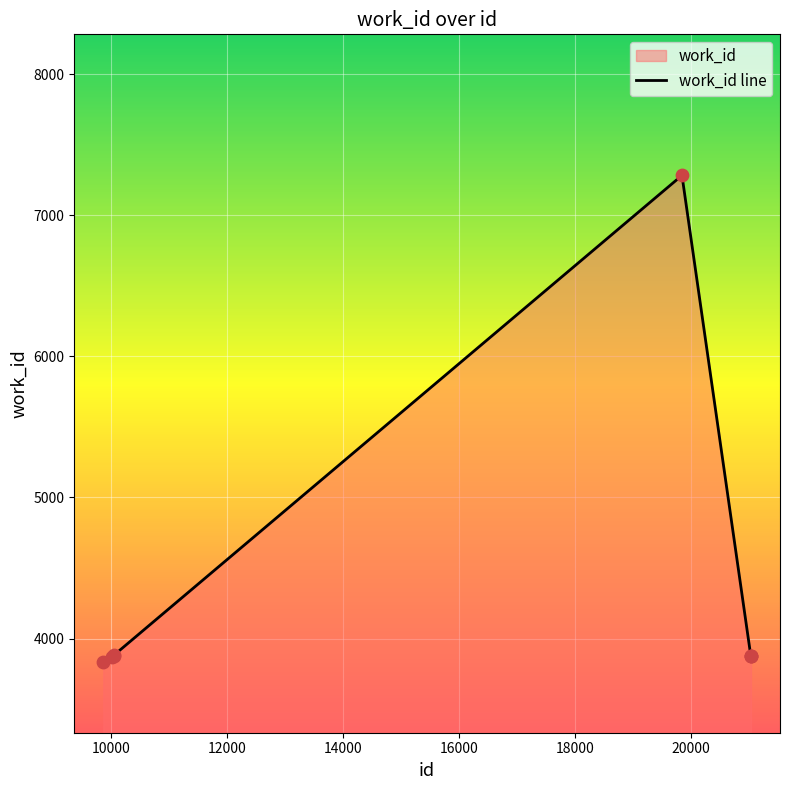

What is the ratio of the value at 19841 to the value at 21030?

1.9